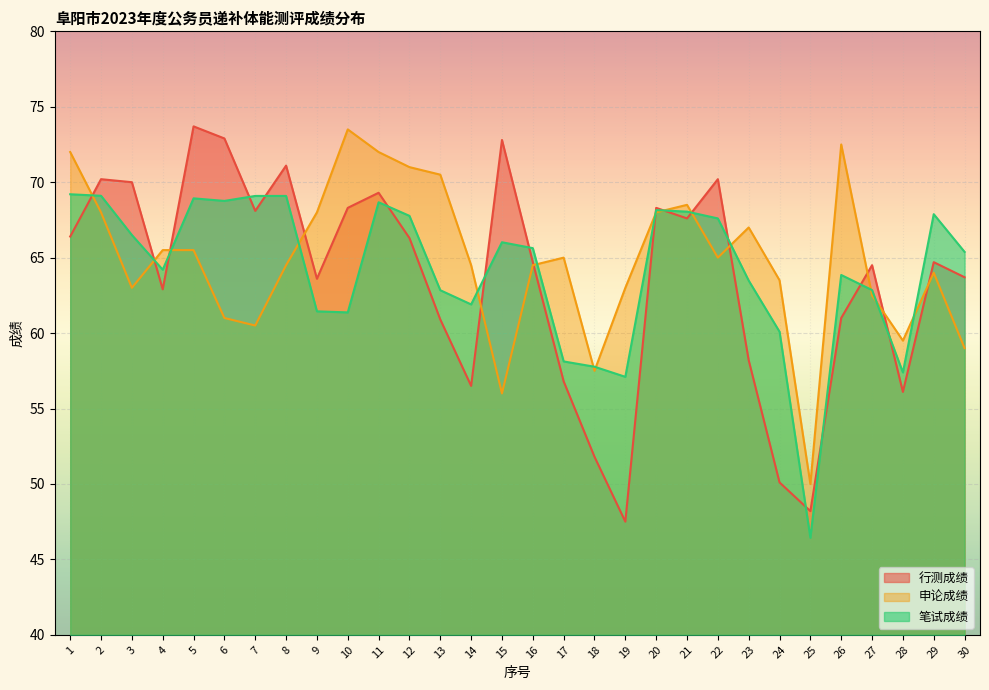

Between 7 and 2, which is larger?

2